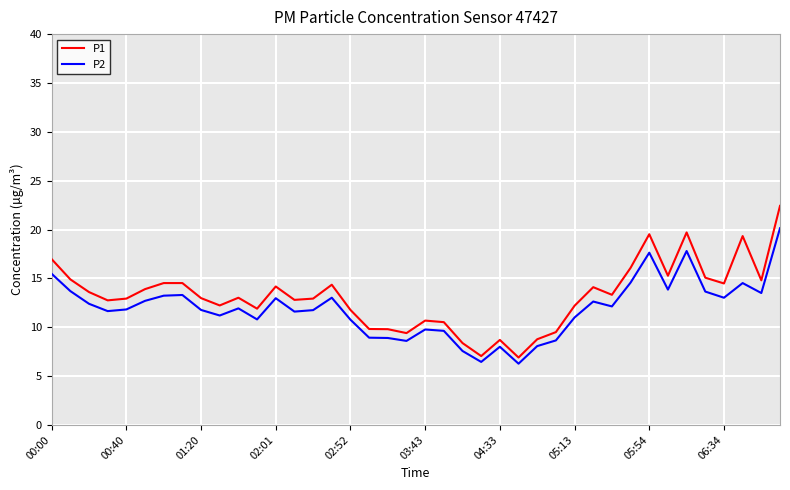

Which series has the largest range (max minus min)?

P1